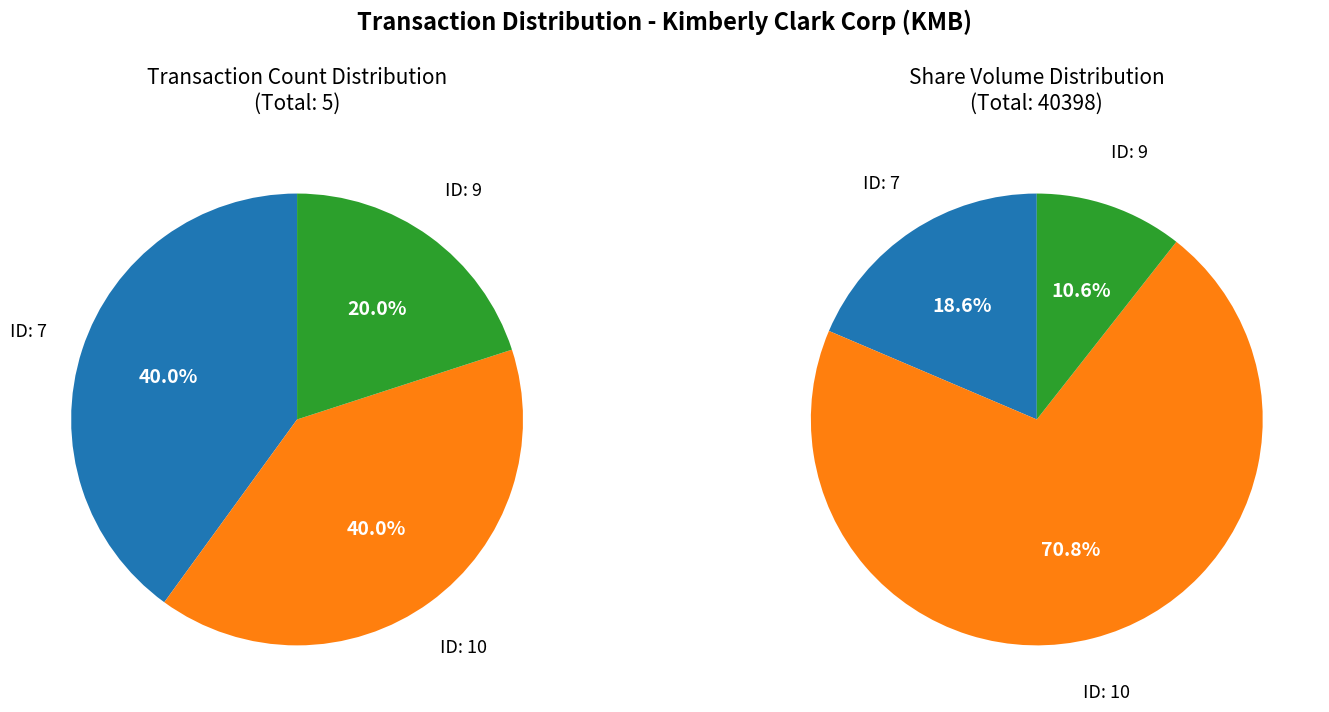

Combined, do rptOwnerDetailsId_9 and rptOwnerDetailsId_7 account for over 50%?

Yes